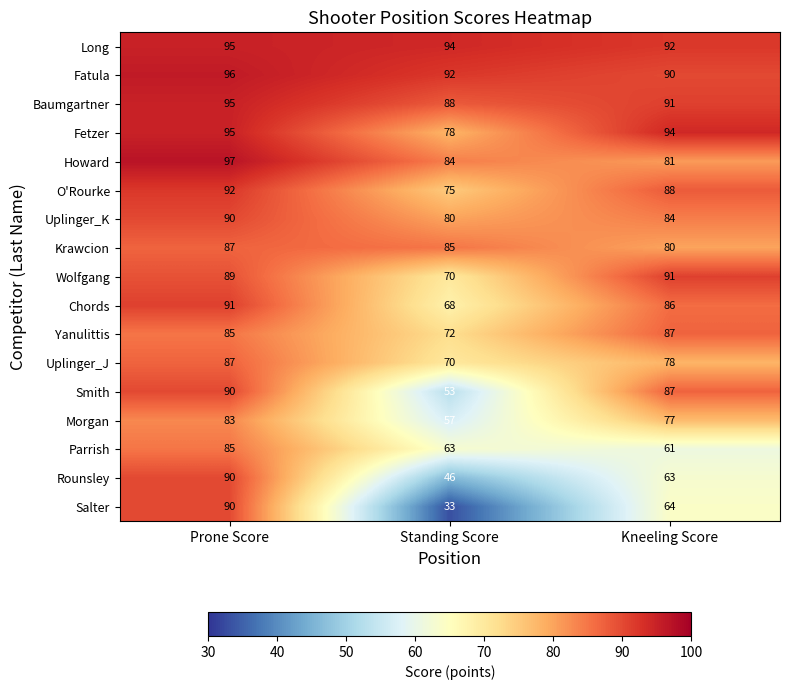

The value of Uplinger_J at Prone Score is 87. True or false?

True